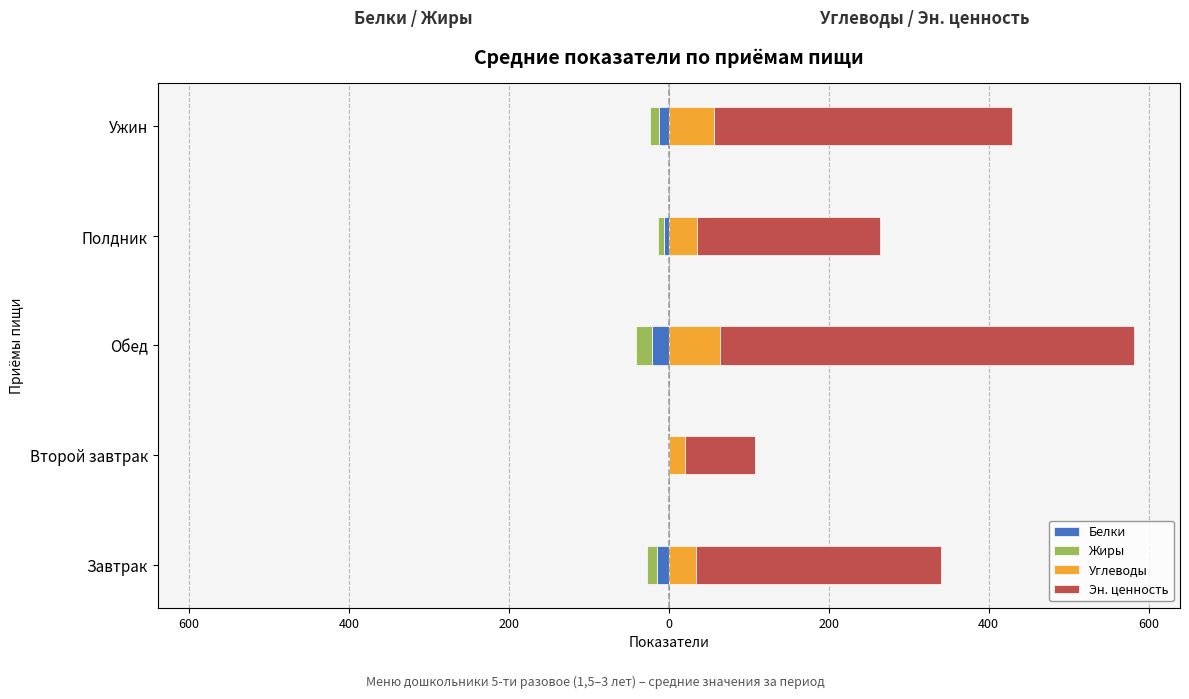

What is the value of the Эн. ценность bar at the 3rd from the left?

516.7